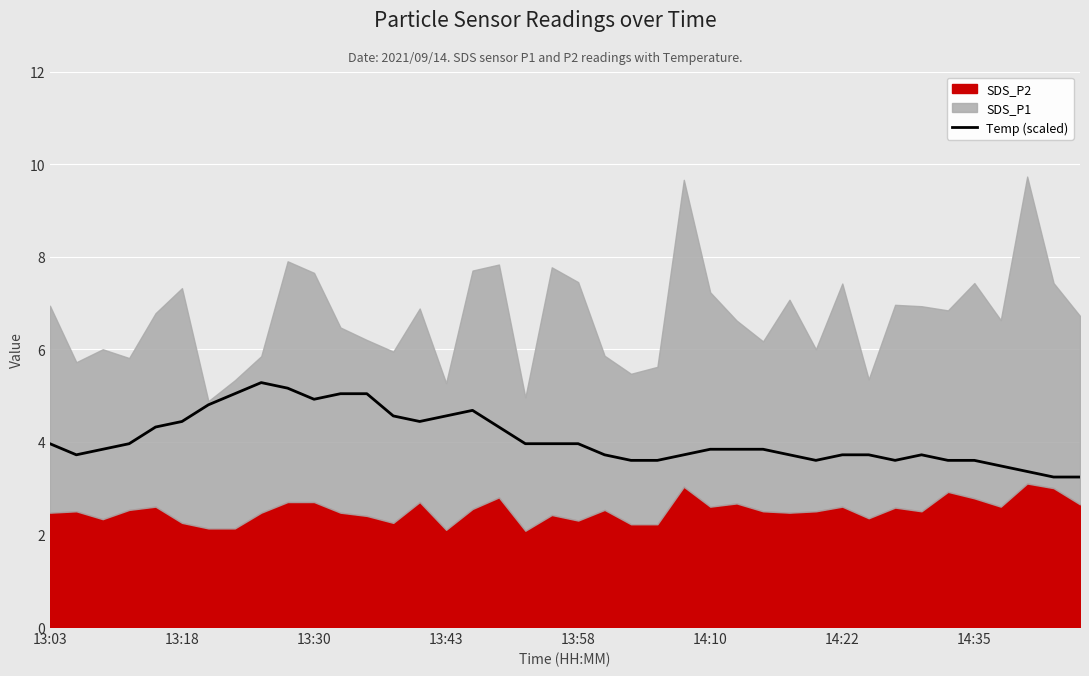

Is it true that the value at 16 is 4.7?

True